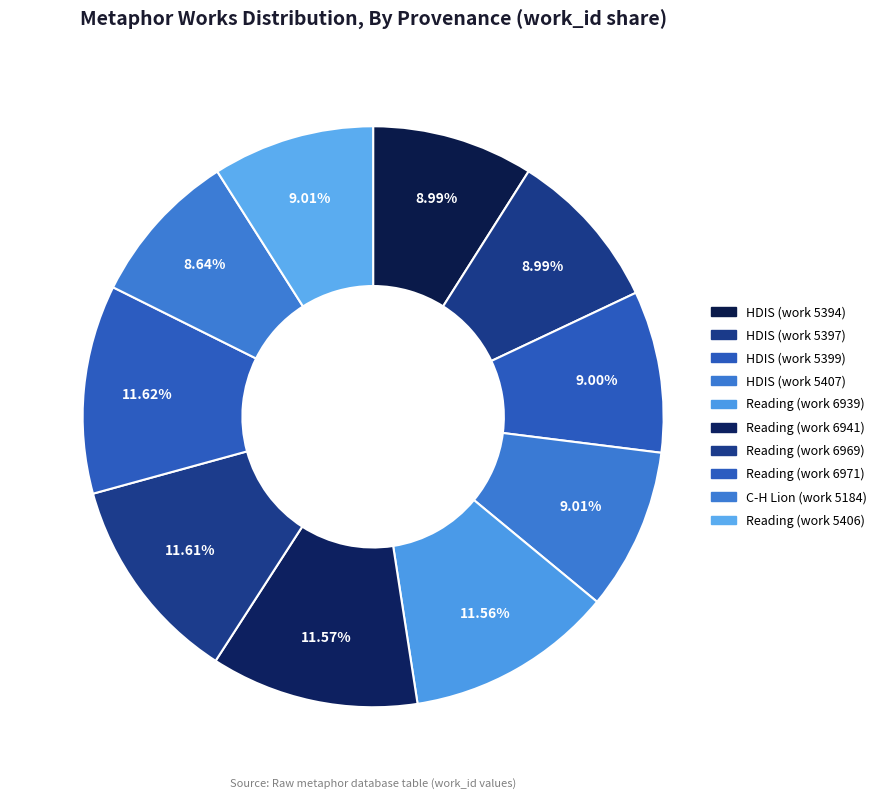

Count the number of slices in the pie.

10